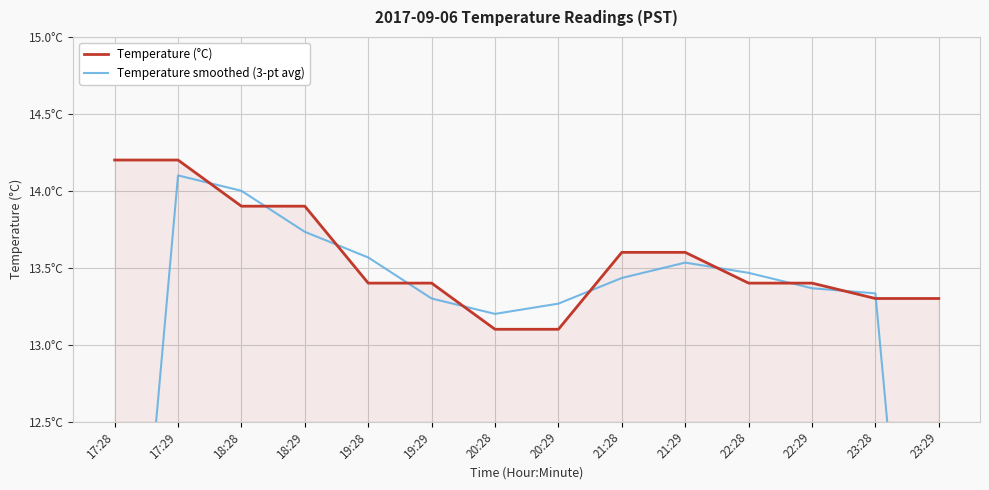

What is the sum of the Temperature smoothed (3-pt avg) values at 17:28 and 19:28?

23.0